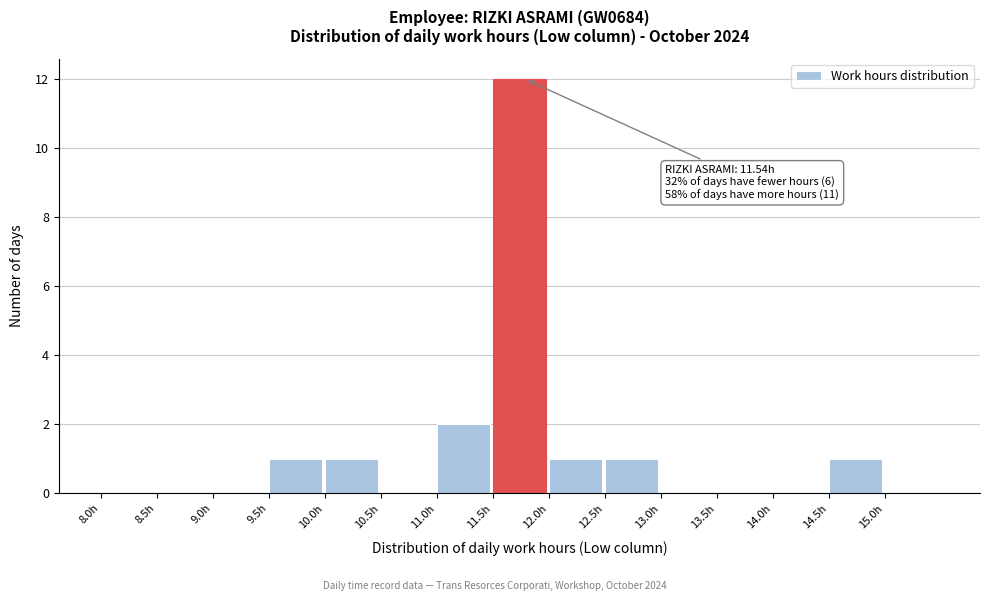

Over which range of the x-axis is the bar tallest?

11.5 to 12.0